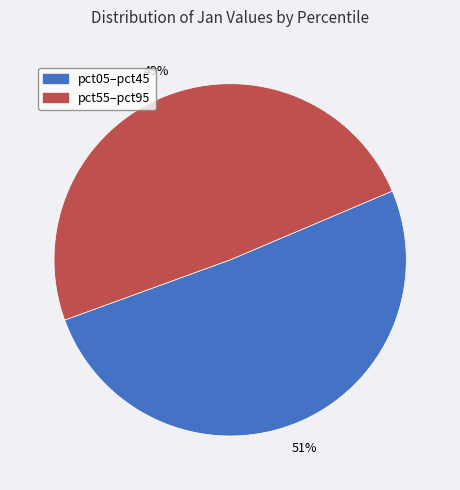

To the nearest percent, what is the difference between the largest and smallest slice percentages?

2%